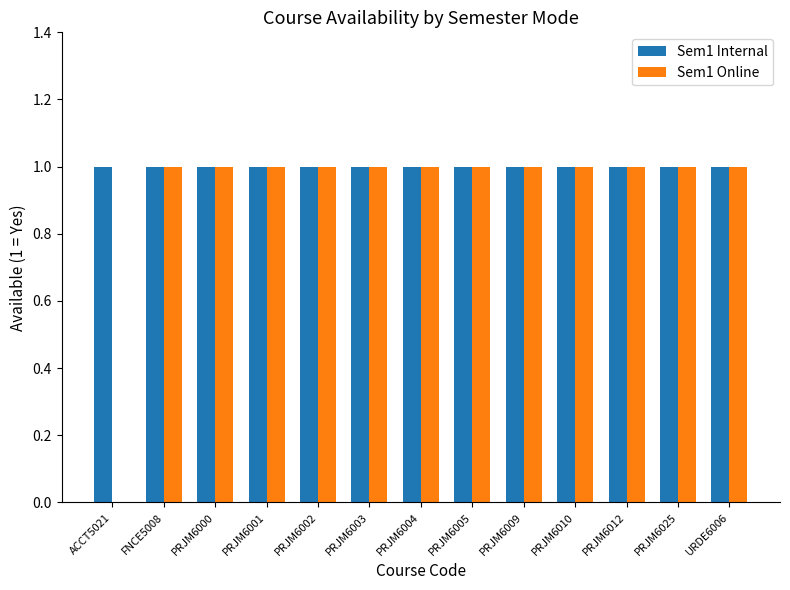

Does the chart contain stacked bars?

No